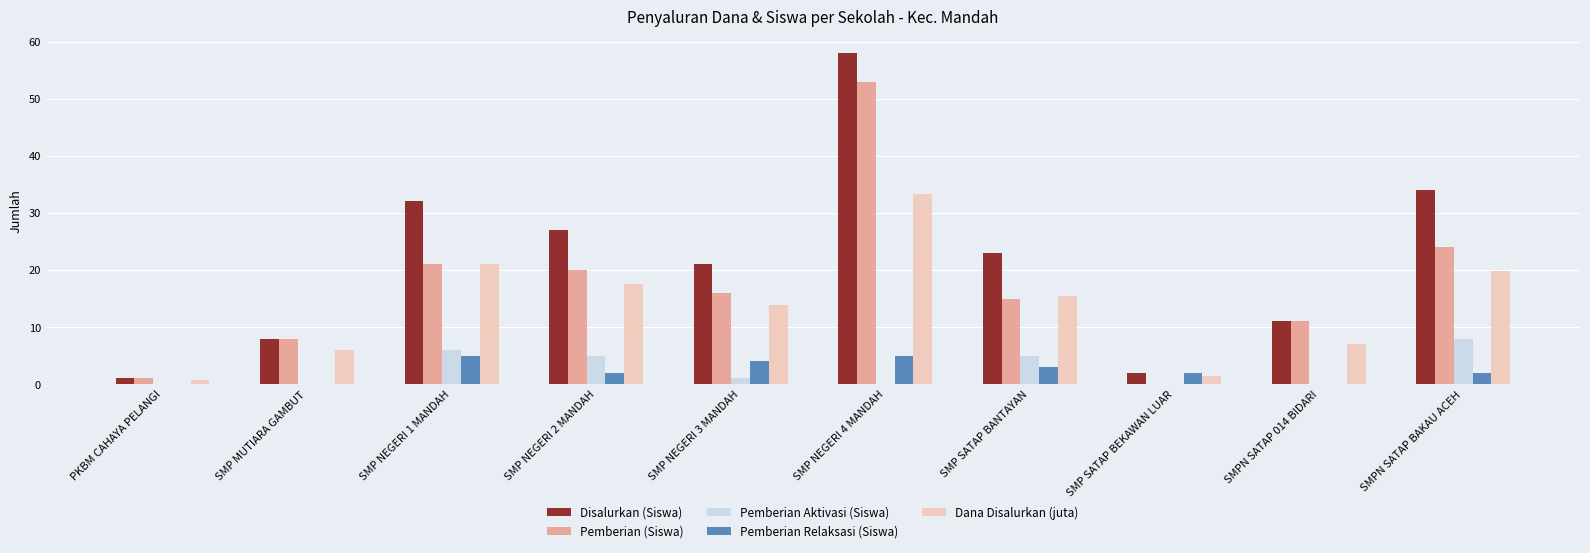

Are the bars grouped side by side (vs. stacked)?

Yes